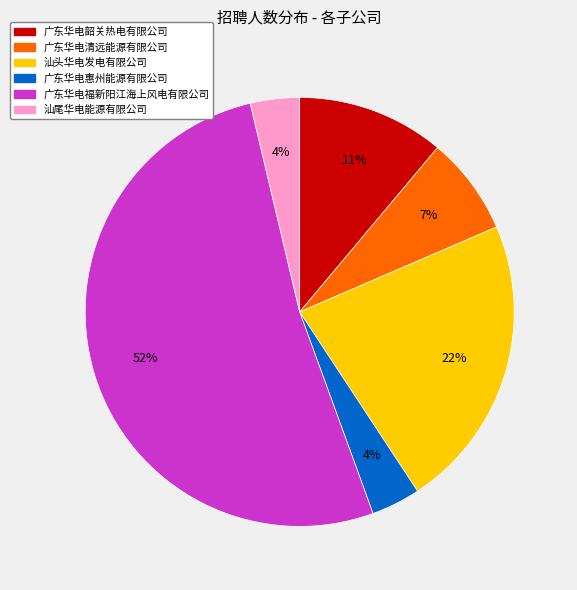

Is it true that 广东华电惠州能源有限公司 is 4% of the pie?

True